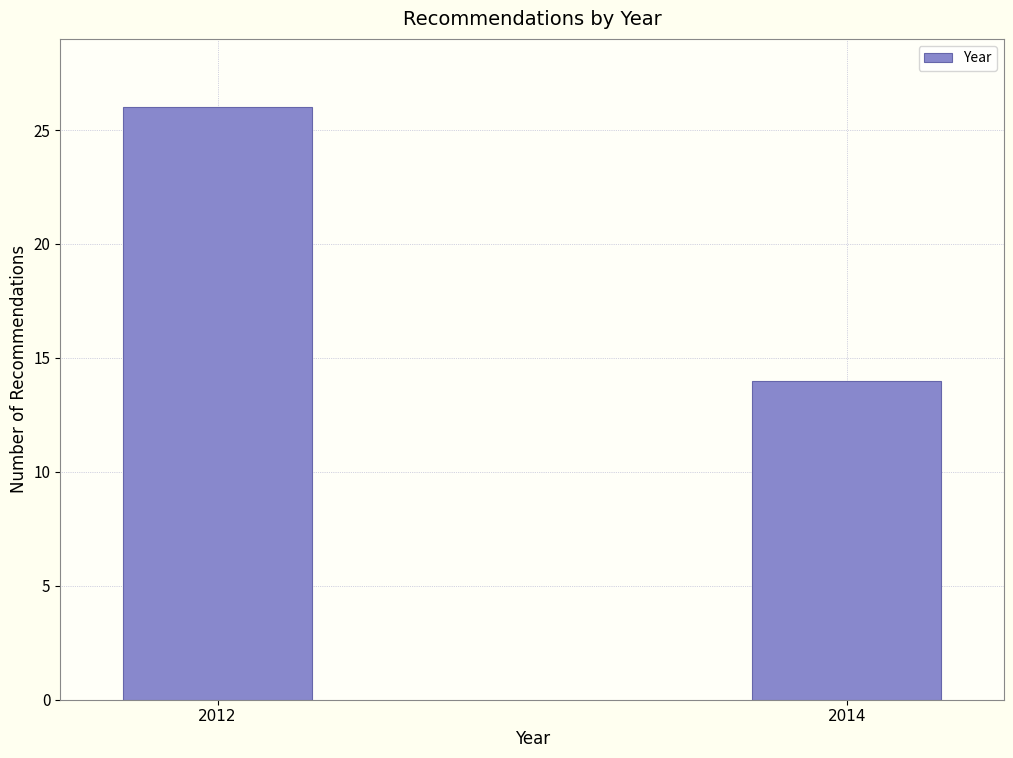

Reading left to right, list all the values displayed in this chart.

2012=26	2014=14